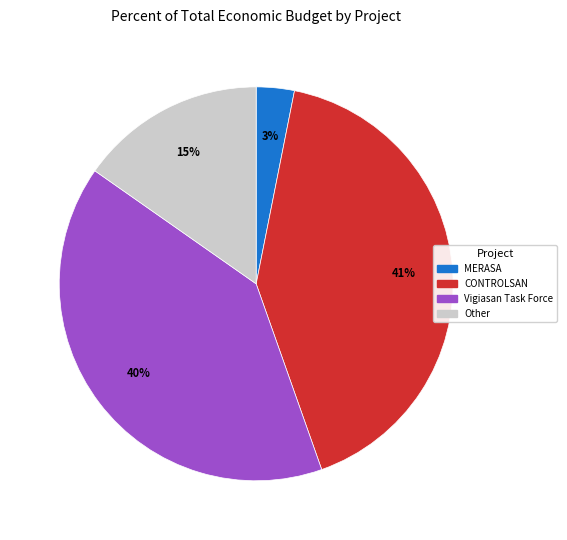

Between MERASA and Other, which is larger?

Other